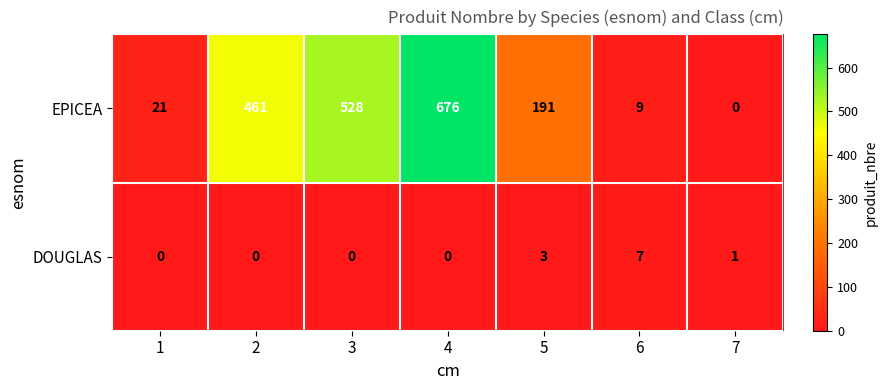

At which label is DOUGLAS closest to 3?

5